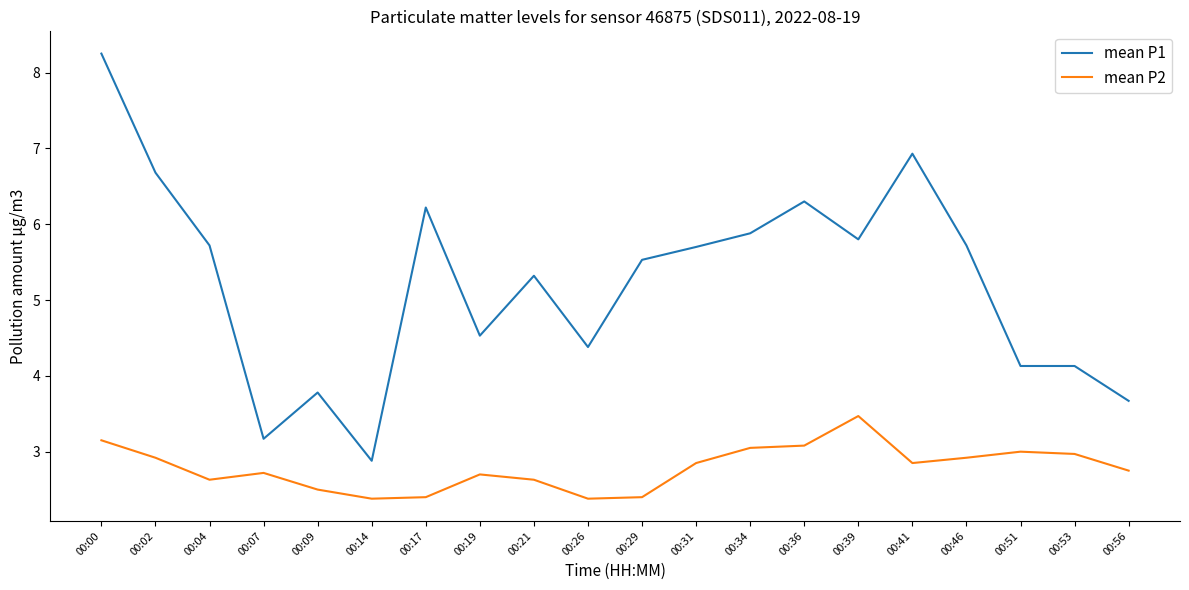

The mean P2 series shows 2.9 at 00:02. True or false?

True